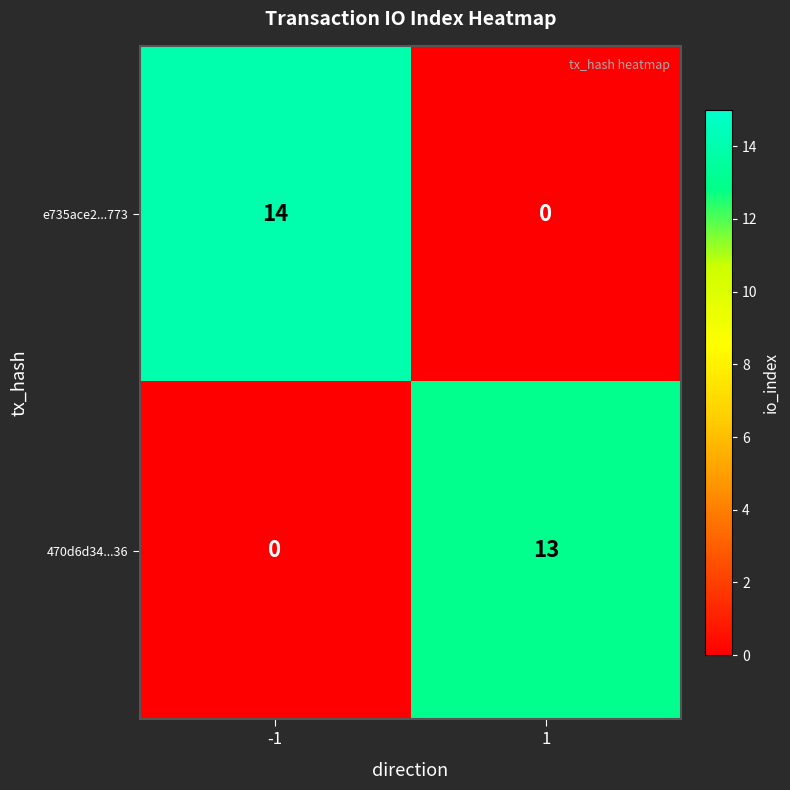

Reading left to right, list all the values displayed in this chart.

e735ace2...773: -1=14	1=0
470d6d34...36: -1=0	1=13